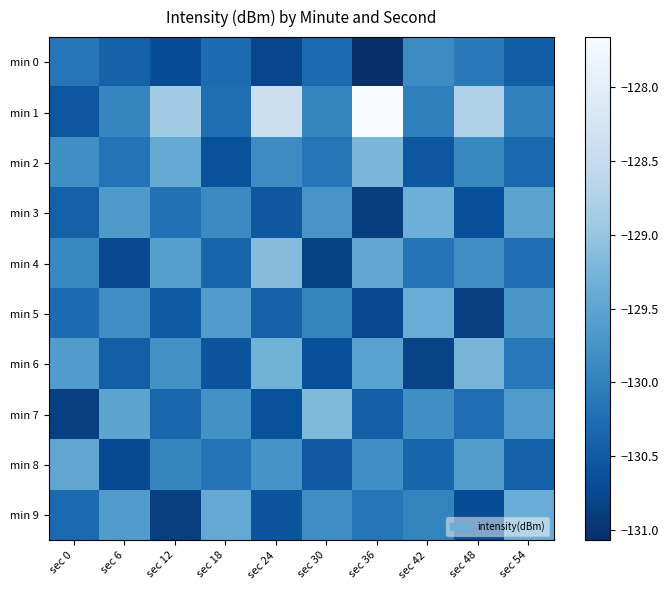

Which series has the largest total across all categories?

min 1